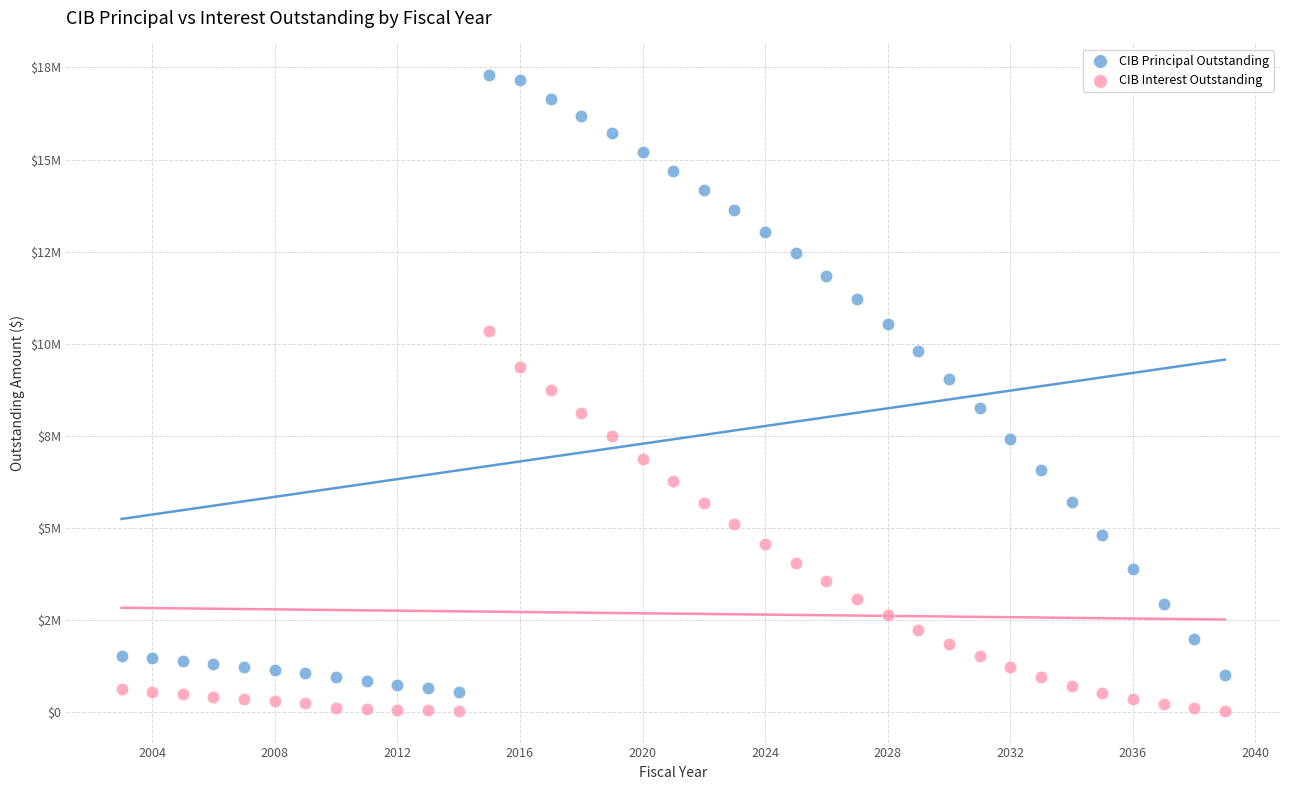

Which series contains the lowest Y value?

CIB Interest Outstanding